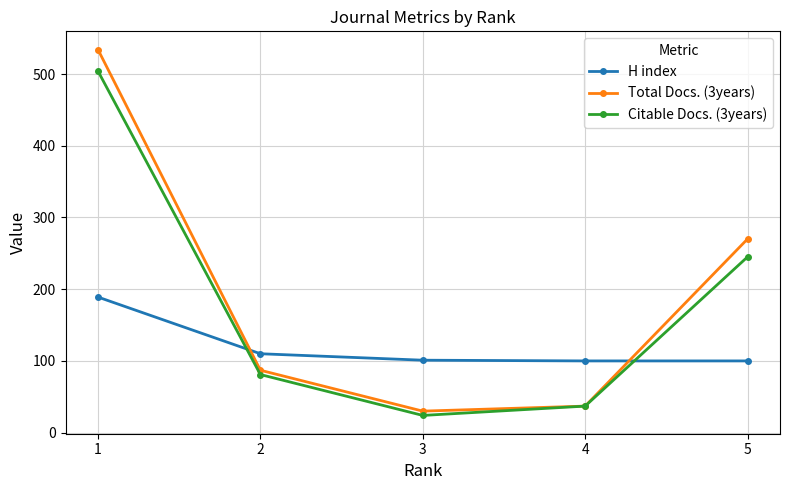

Which series changed the most between 3 and 5?

Total Docs. (3years)